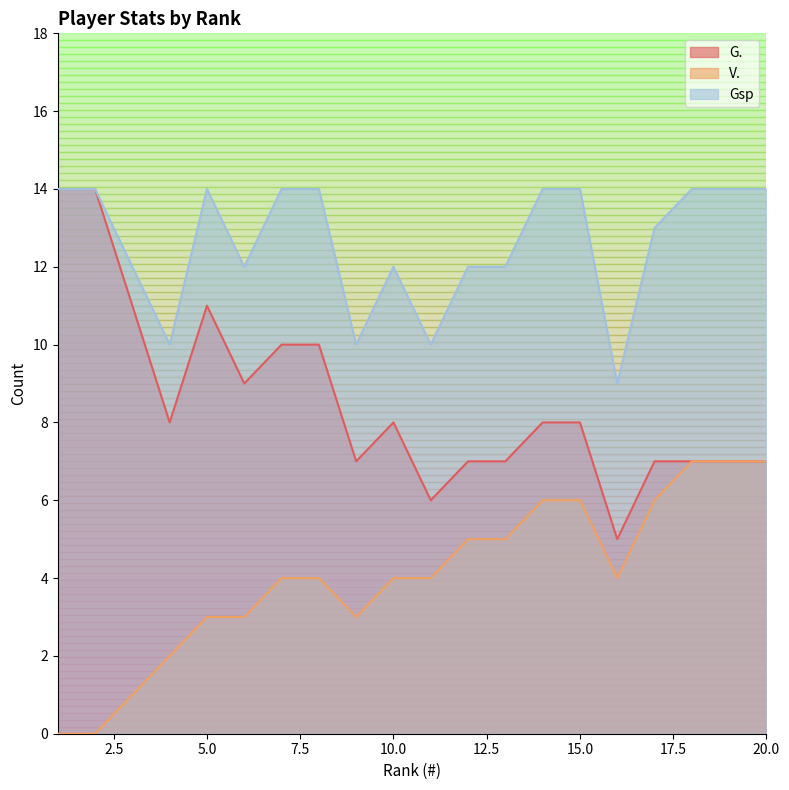

How many distinct data groups are displayed?

3